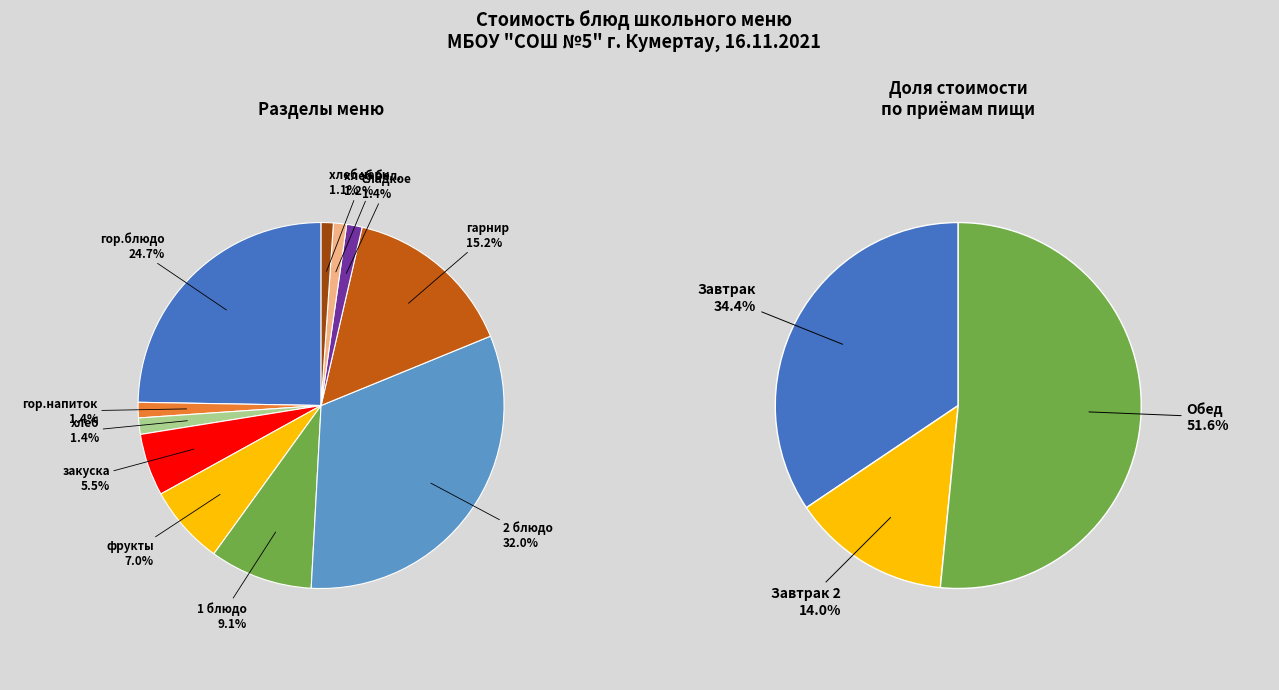

What is the total percentage of хлеб черн. and 1 блюдо?

10.2%